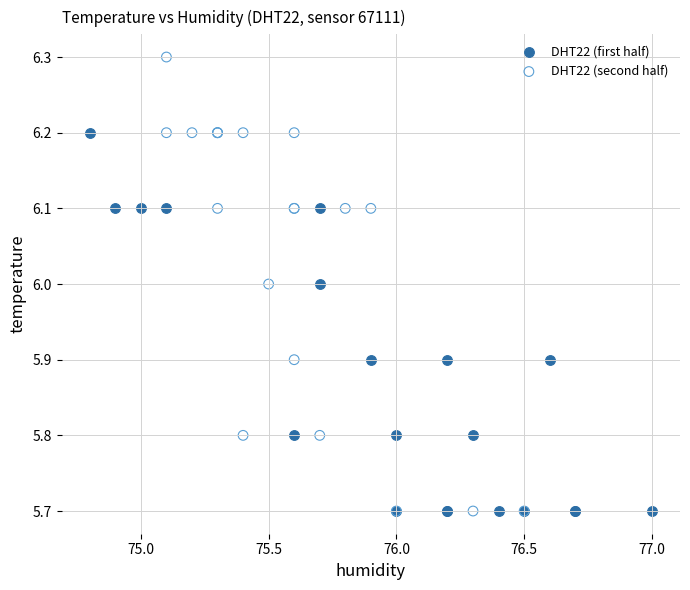

Which series reaches the maximum Y coordinate?

DHT22 (second half)